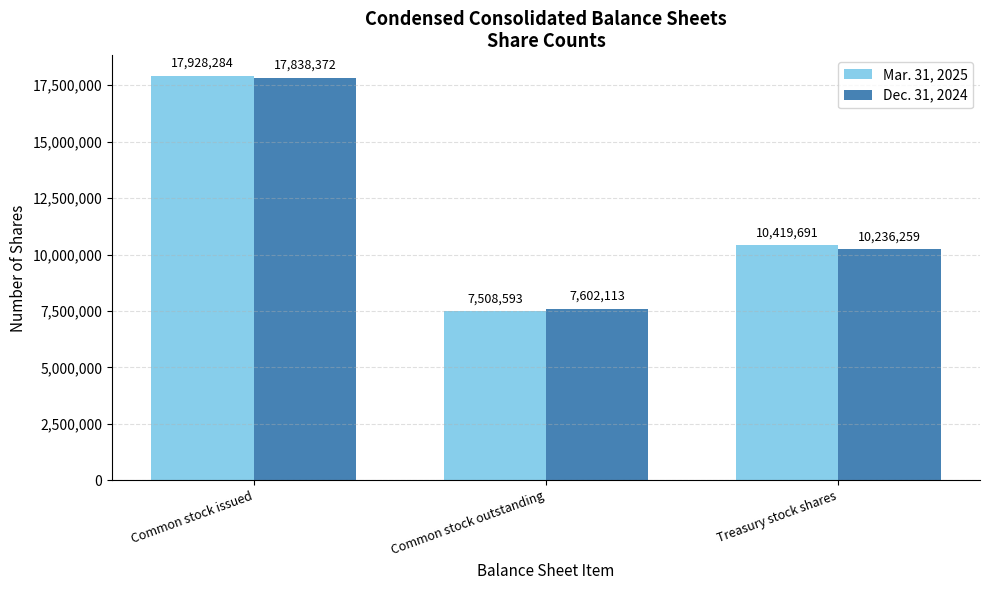

At which label does Mar. 31, 2025 reach its minimum?

Common stock outstanding